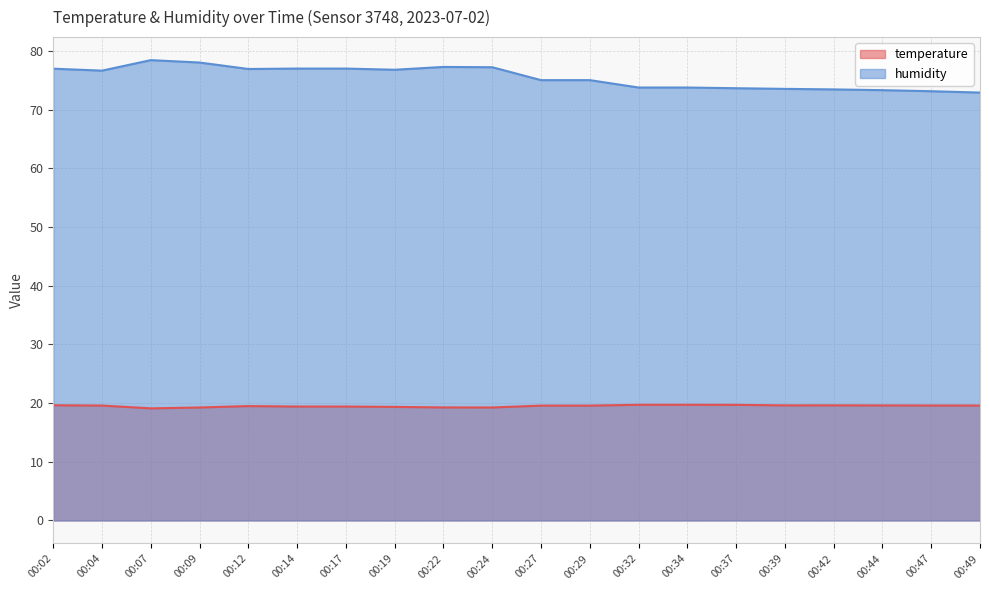

What is the sum of the temperature values at 00:02 and 00:24?

38.9